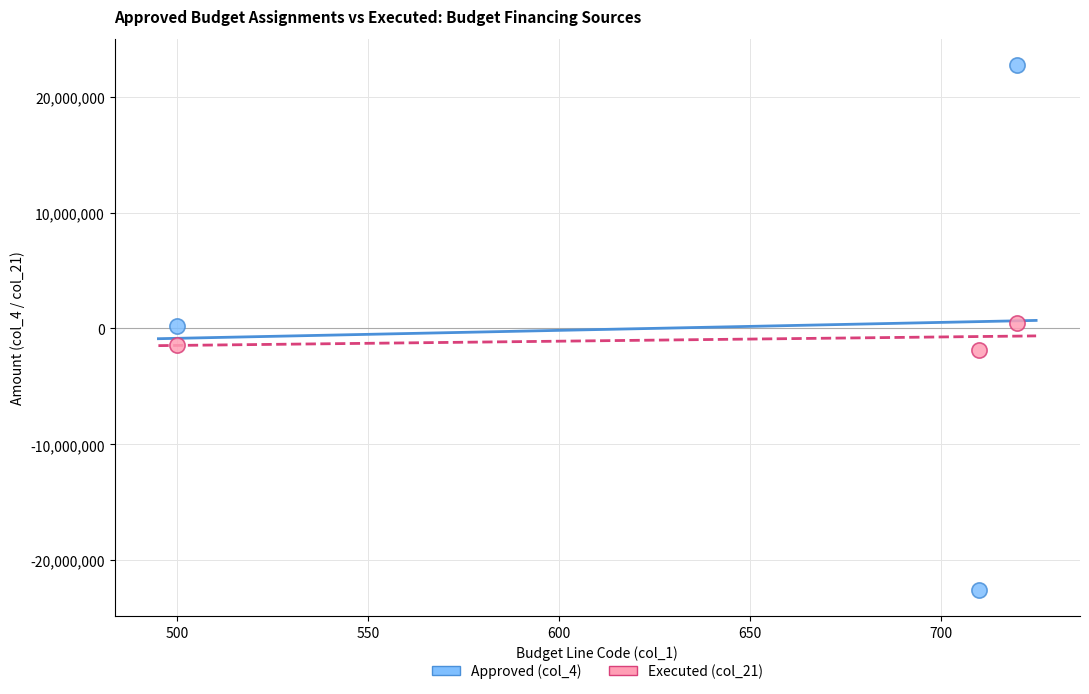

Across all data points, what is the average X value?

643.3